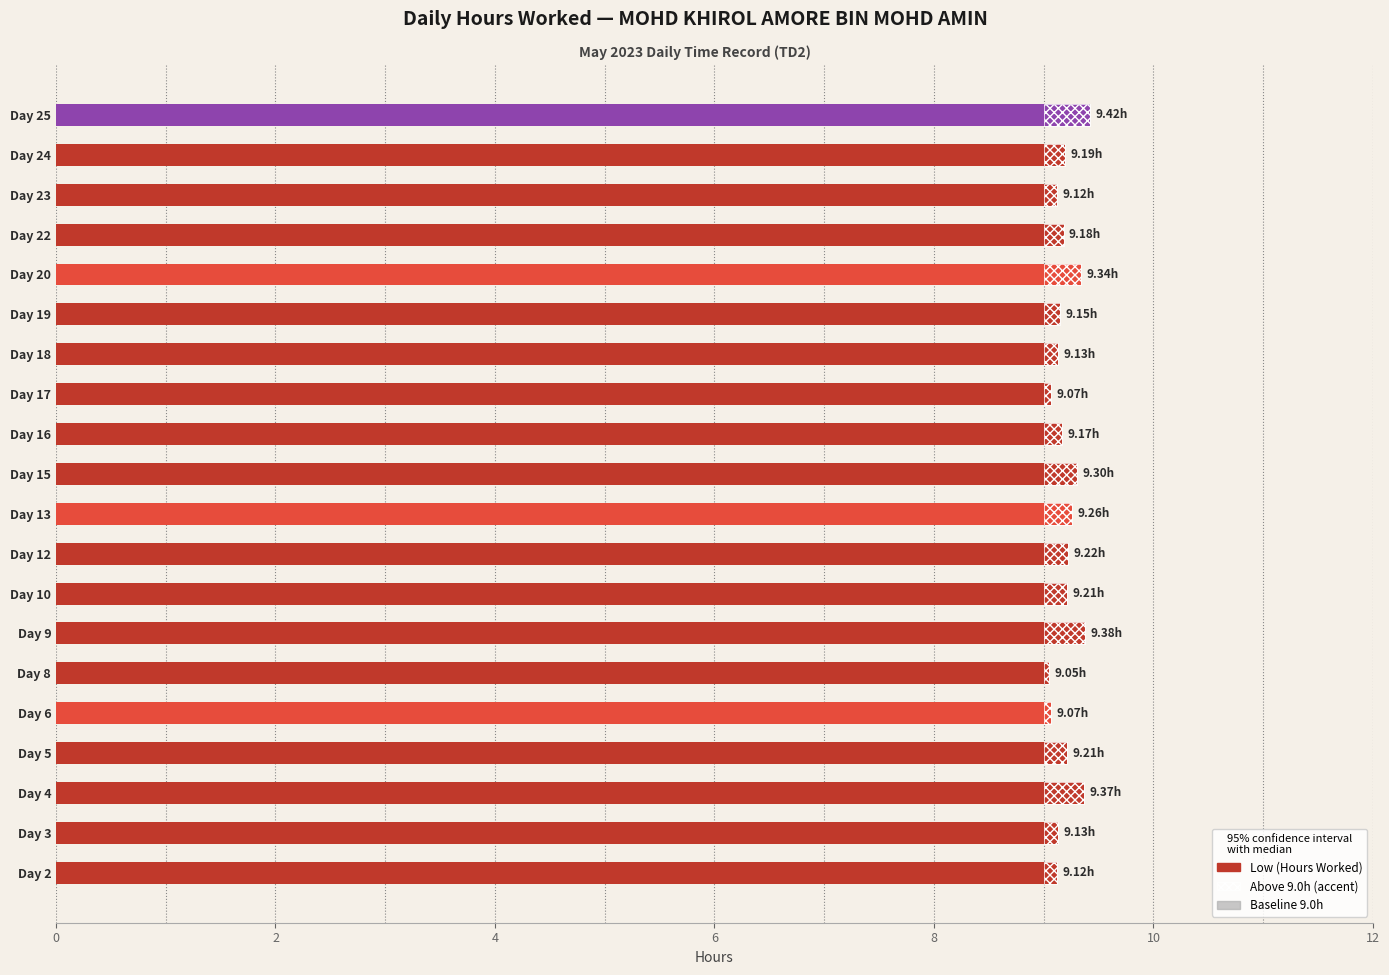

How many series are shown in this chart?

3